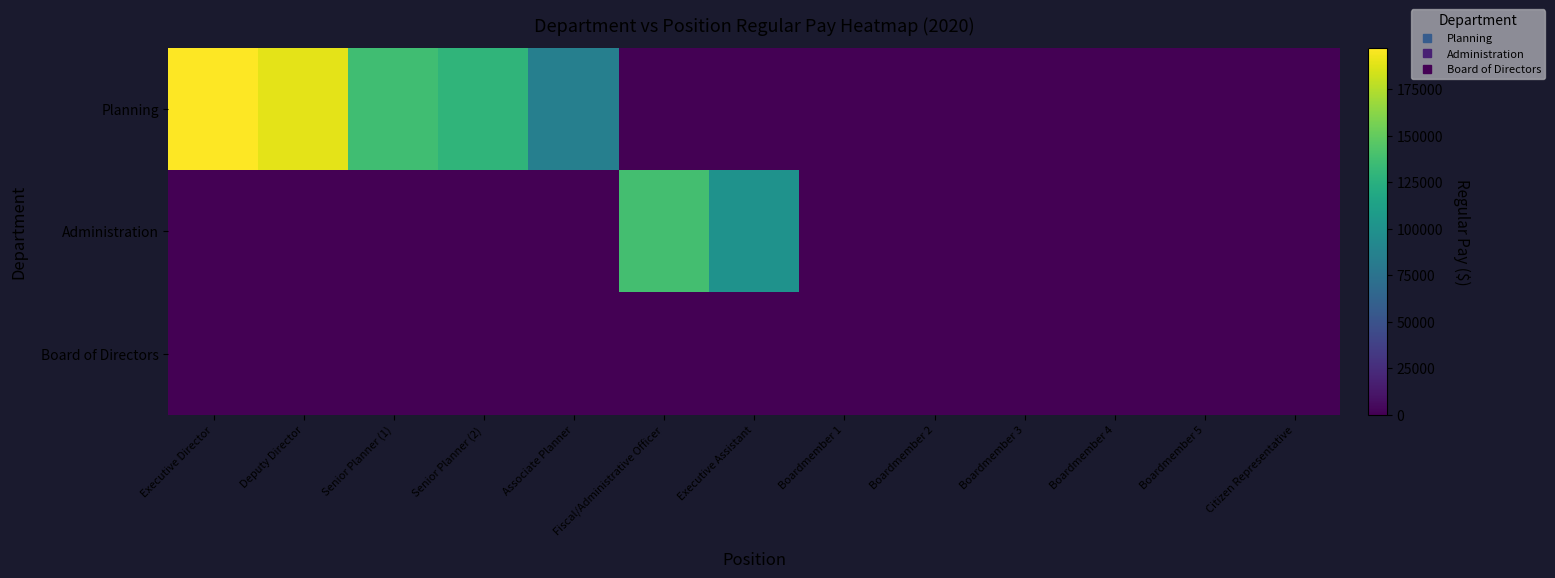

Count the number of data series in this chart.

3